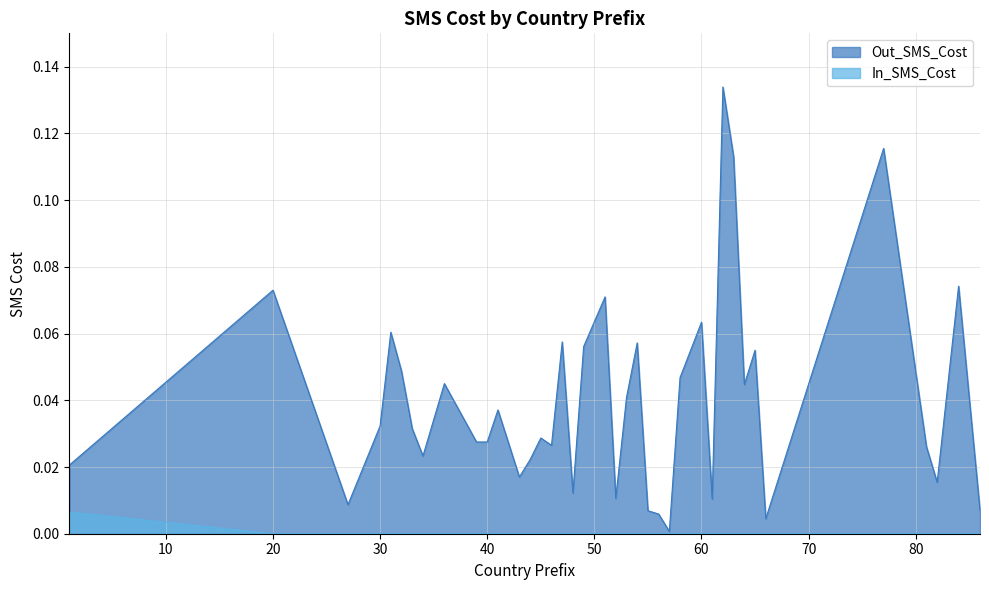

What are all the series names shown in the legend?

Out_SMS_Cost, In_SMS_Cost